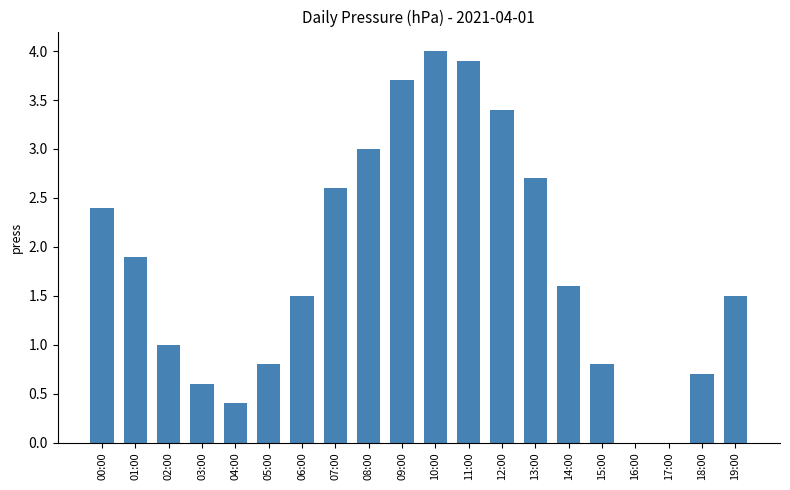

At which label is the value closest to 2?

01:00